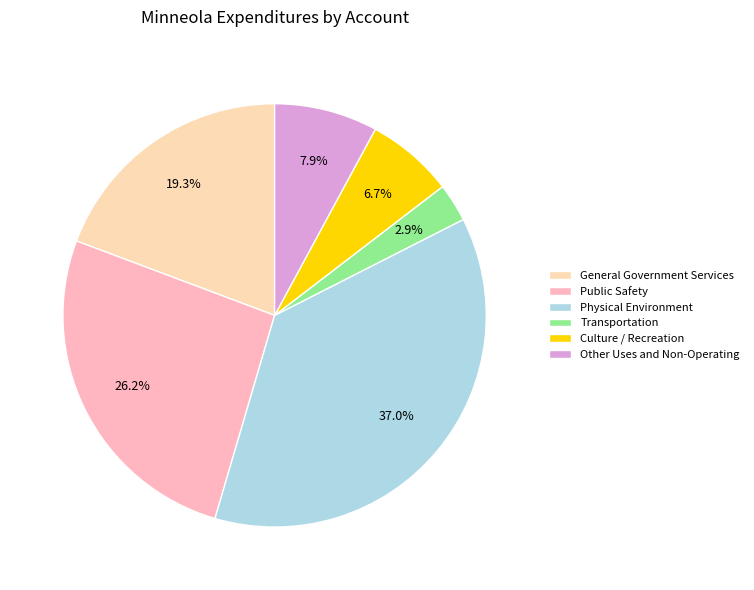

Do Transportation and Culture / Recreation together represent more than half of the pie?

No